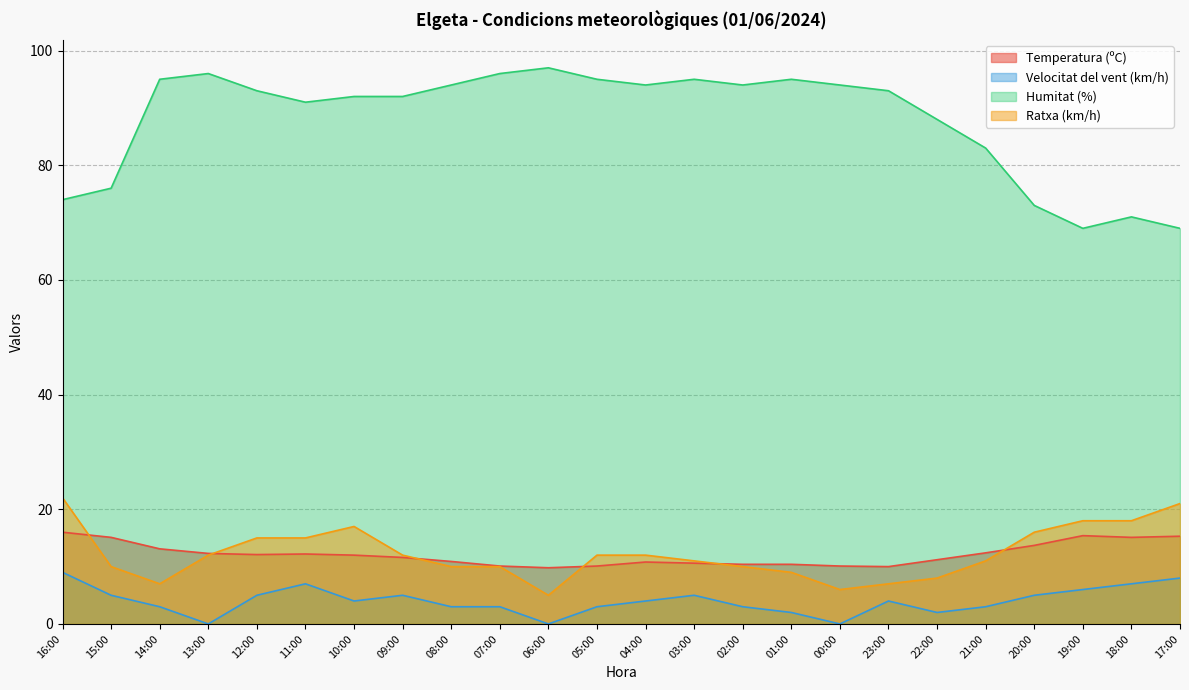

At how many categories does at least one series exceed 29?

24